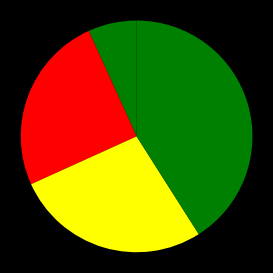

How many segments does this pie chart have?

4